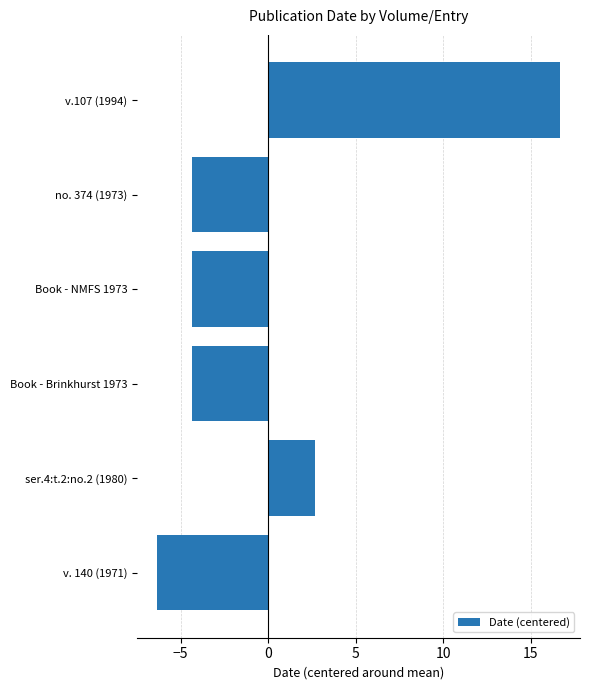

Which label corresponds to the largest value in the chart?

v.107 (1994)